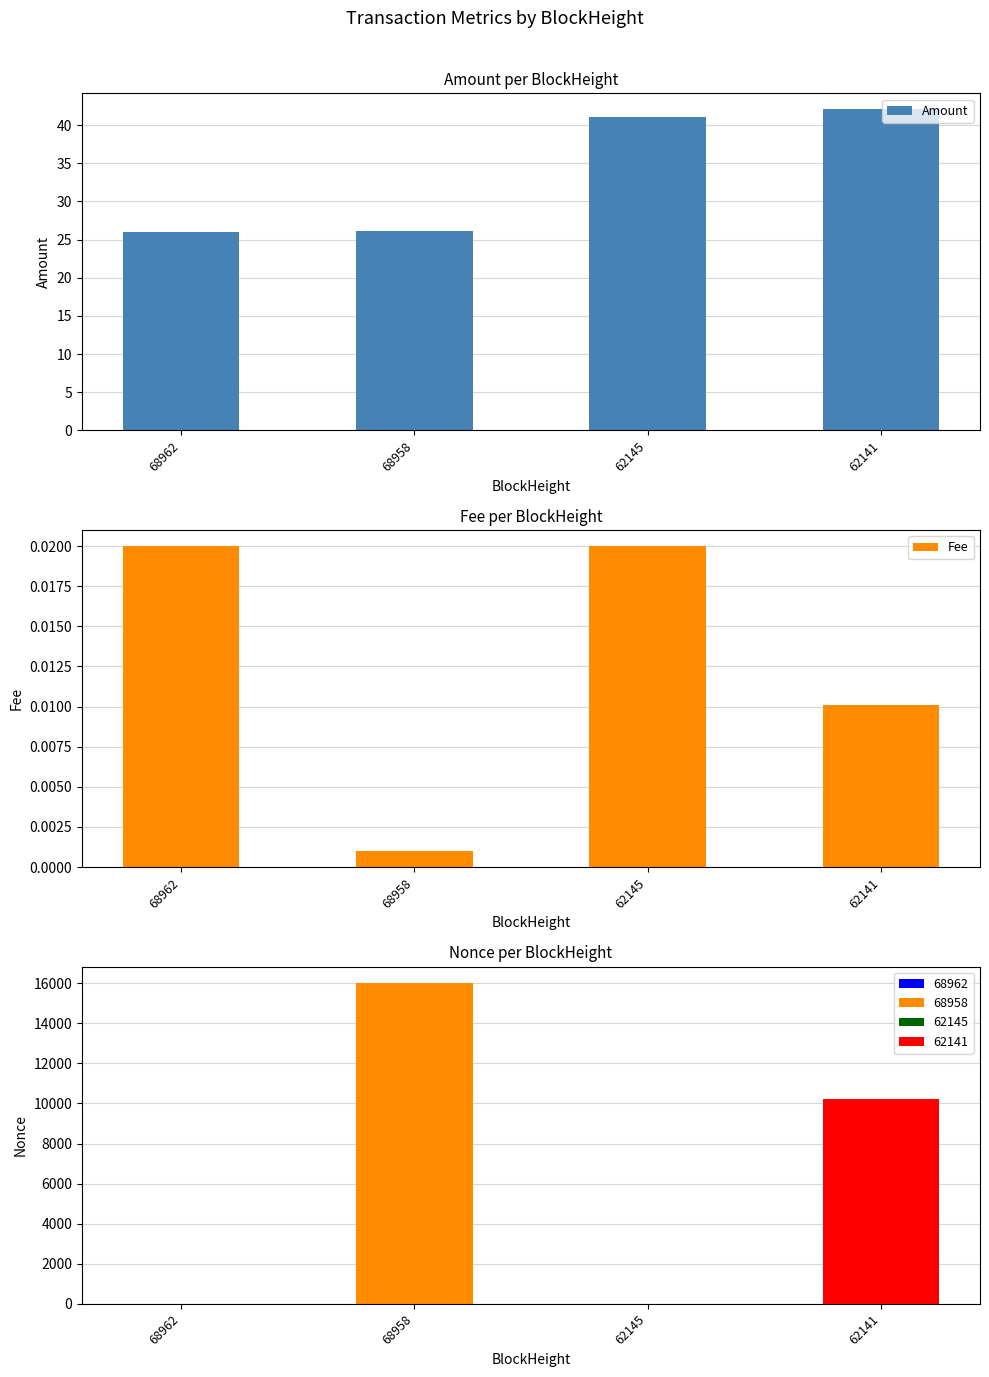

The value of Amount at 68962 is 26.1. True or false?

True